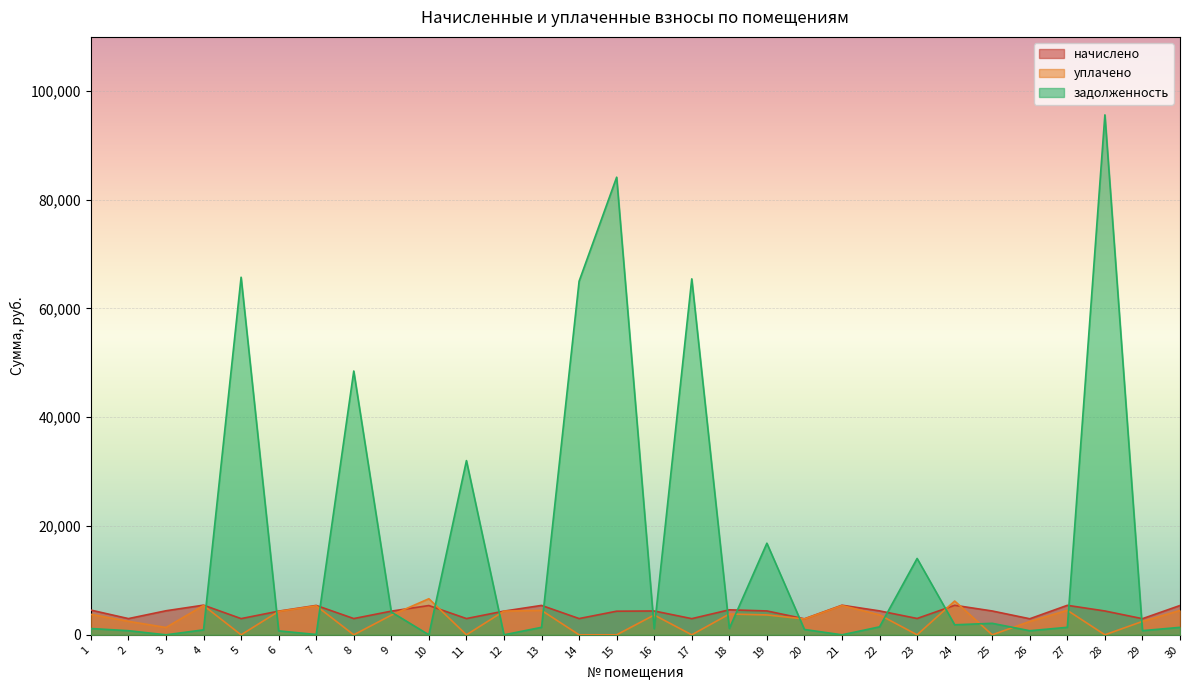

How many lines are shown in the chart?

3